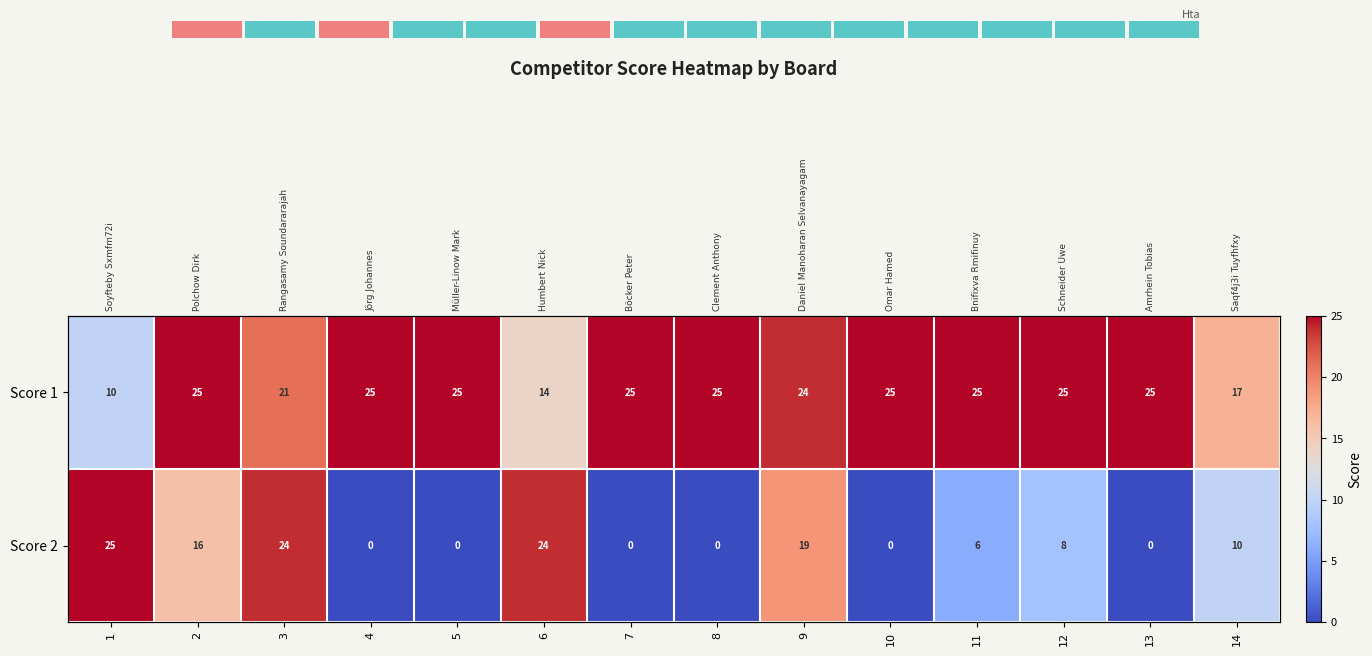

Rank the series by their average value, from highest to lowest.

Score 1, Score 2